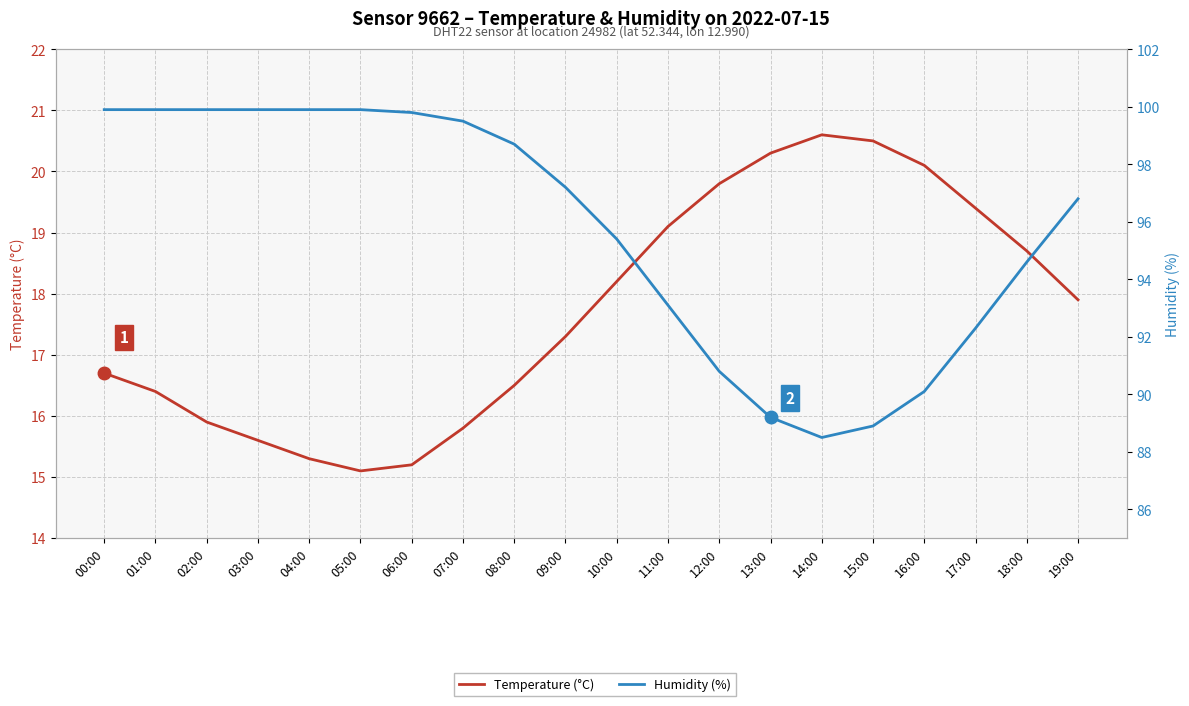

True or false: Temperature (°C) has more than 0 interior local peaks.

True